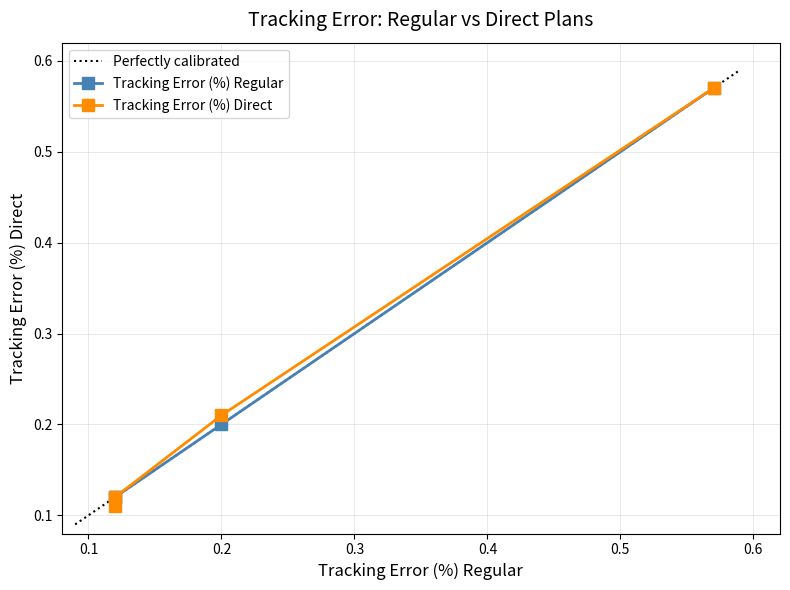

Is it true that Tracking Error (%) Regular equals 0.1 at HSBC NIFTY 50 Index Fund?

True